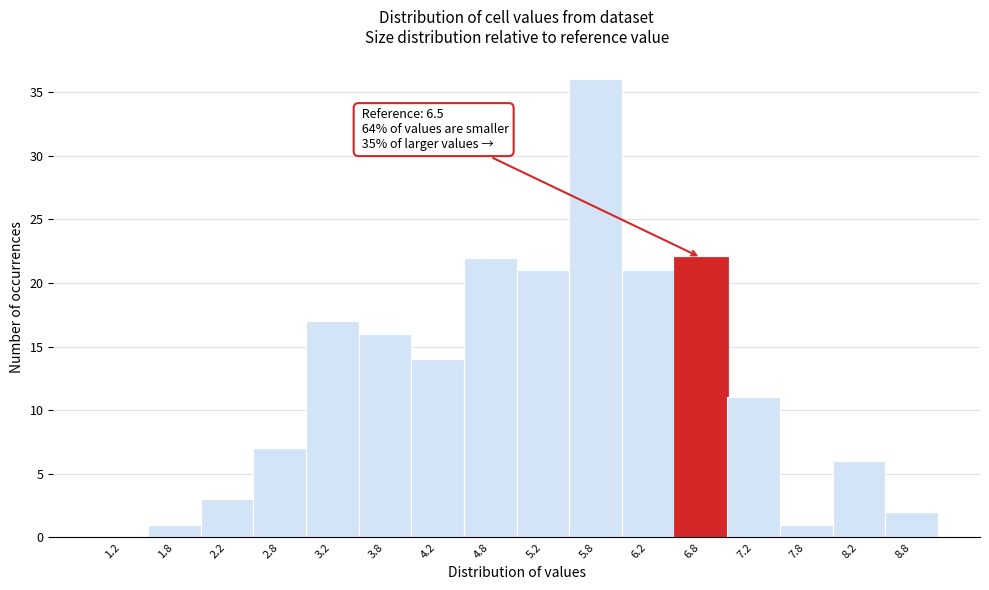

Which range on the x-axis has the tallest bar?

5.5 to 6.0